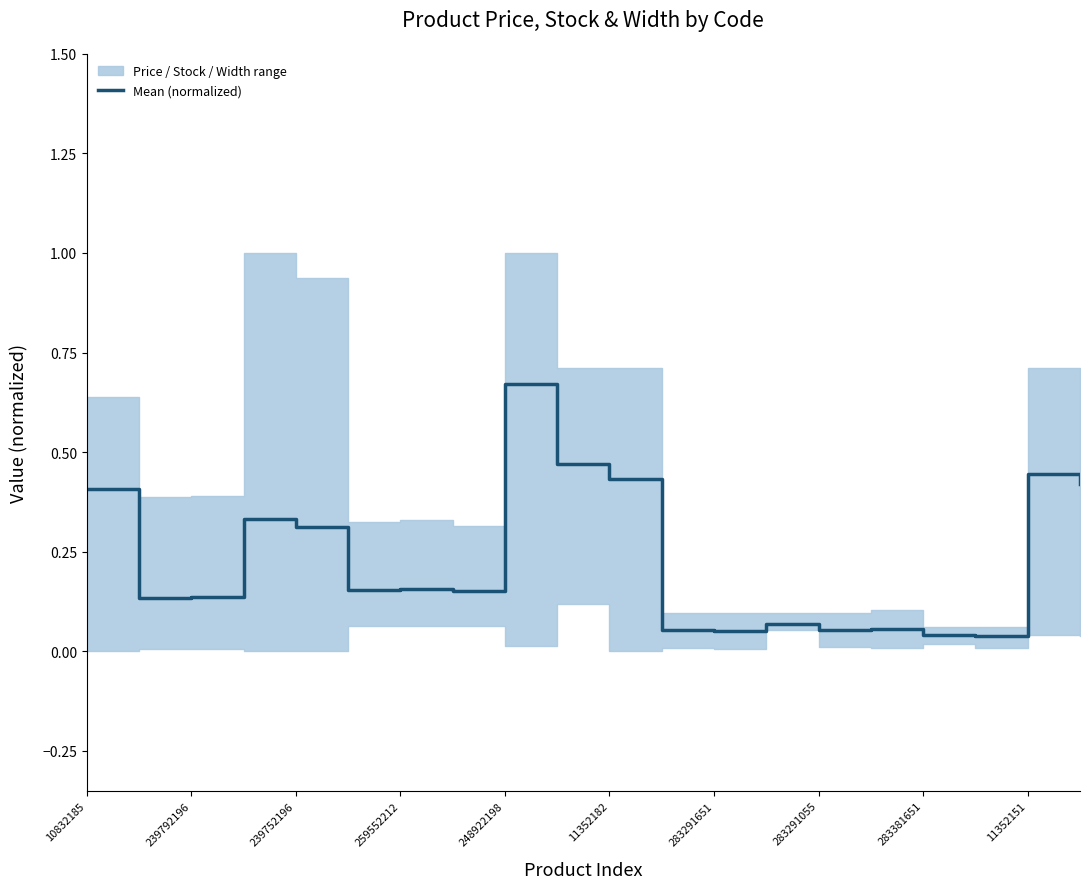

How many categories are shown in the chart?

20